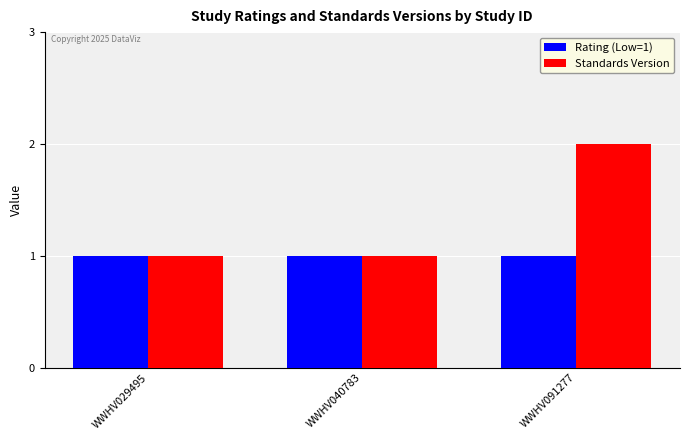

Which series has the widest spread of values?

Standards Version